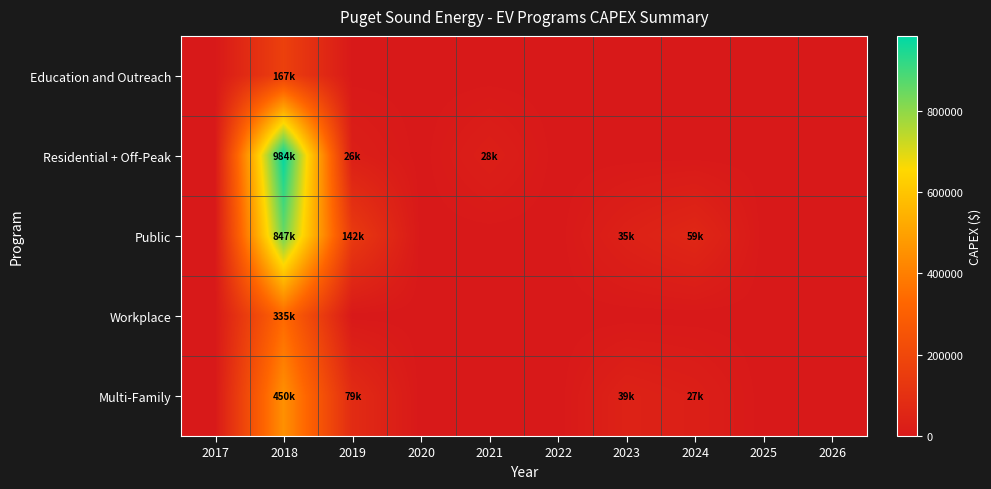

Count the number of data series in this chart.

5